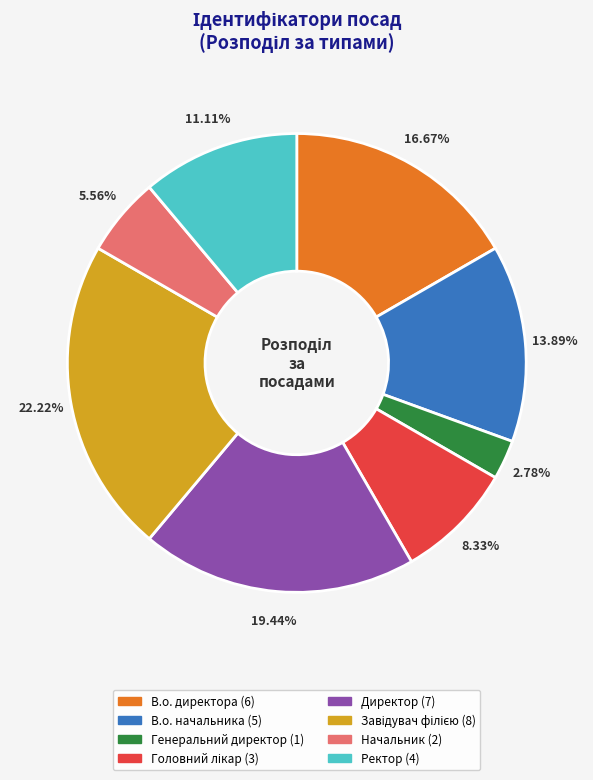

How many slices are in this pie chart?

8